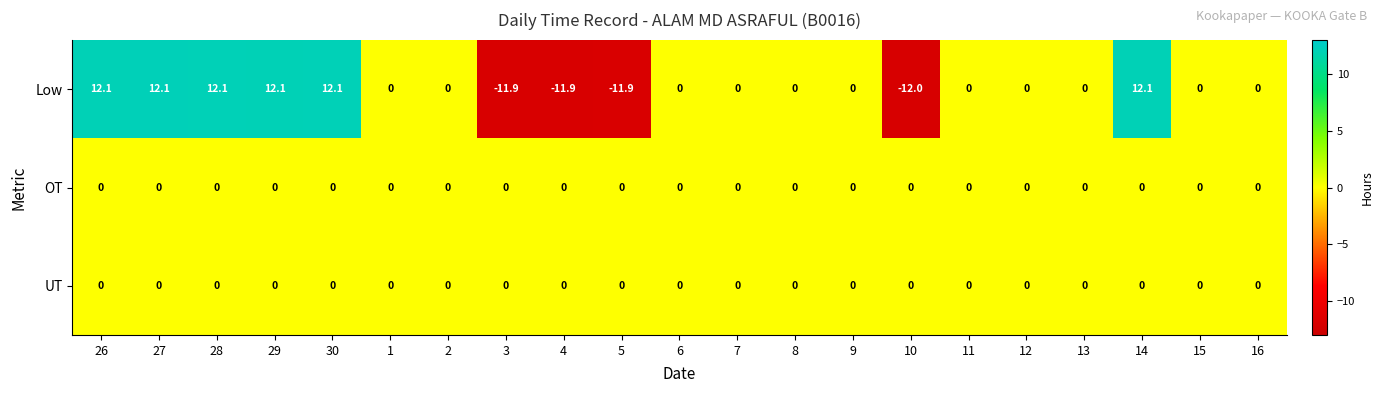

What is the maximum value shown in the chart?

12.1